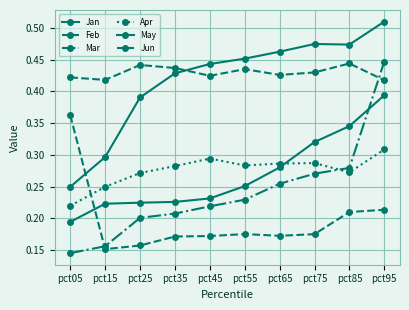

Is this an area chart (filled region under the line)?

No